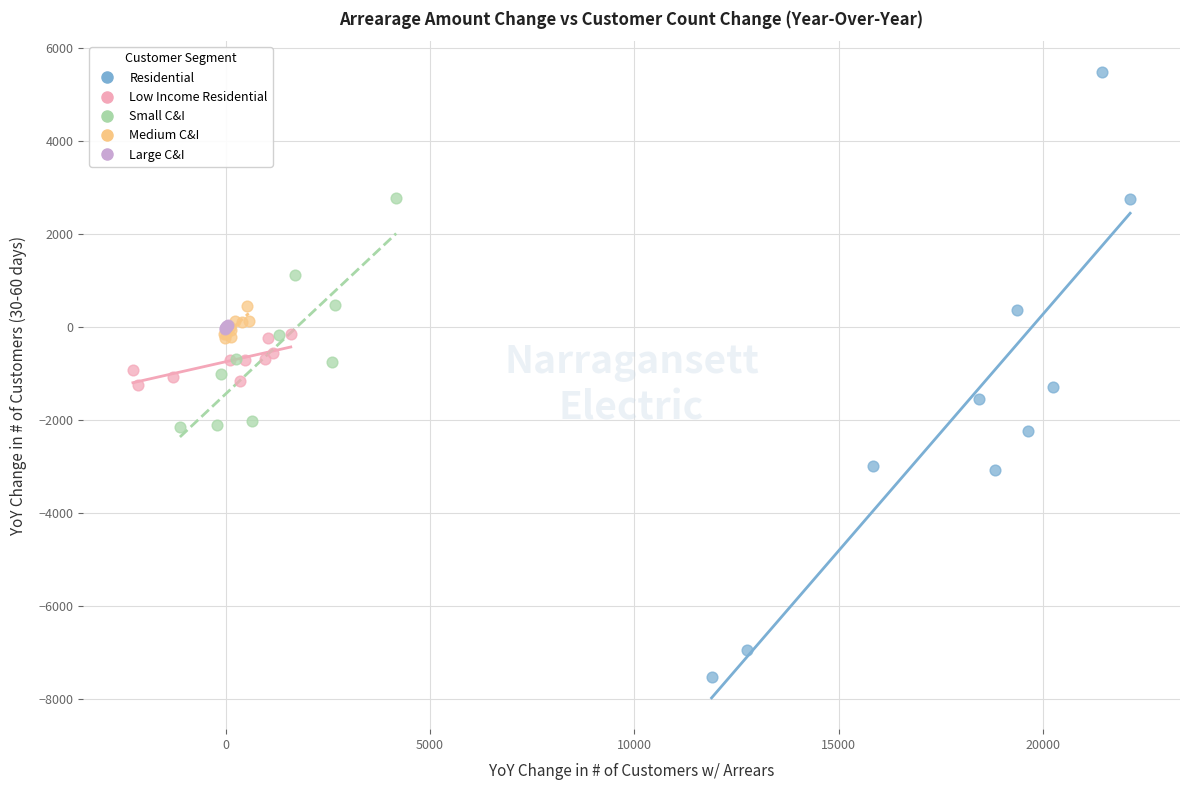

Which series reaches the maximum Y coordinate?

Residential